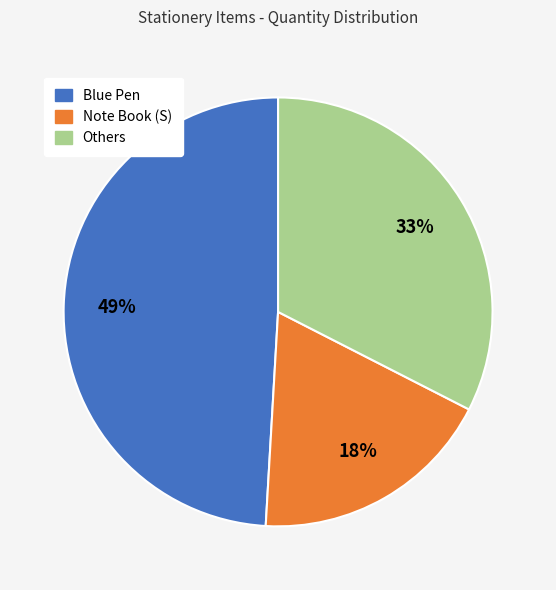

To the nearest percent, what is the average slice percentage?

33%